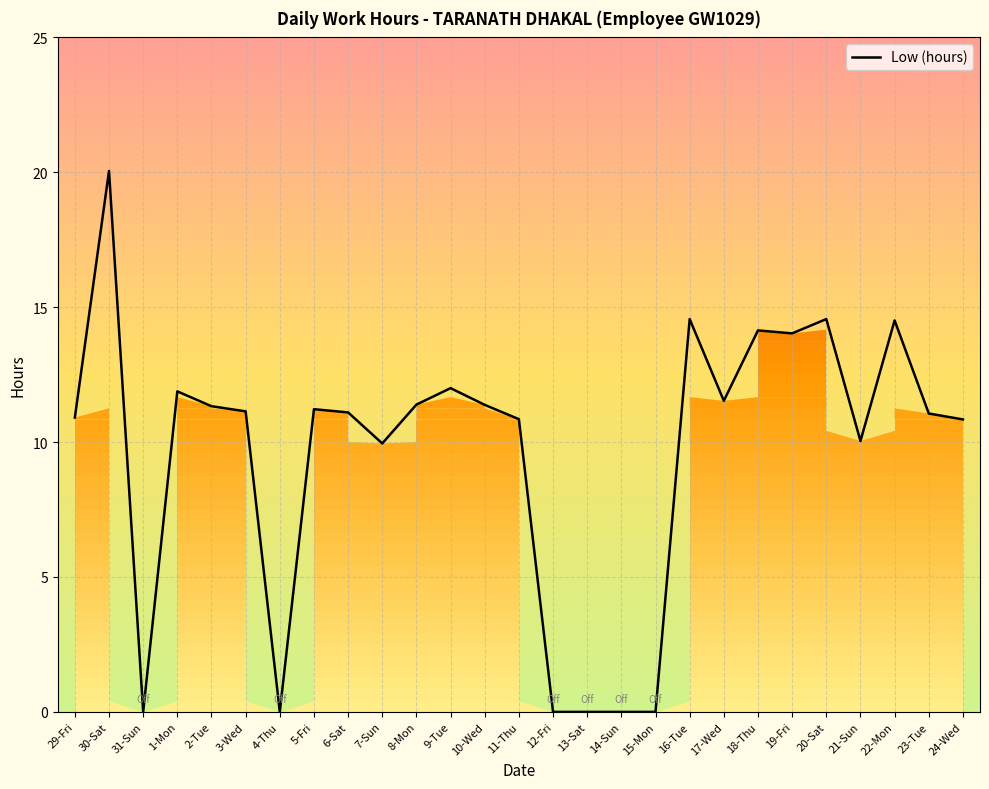

Which label corresponds to the largest value in the chart?

30-Sat